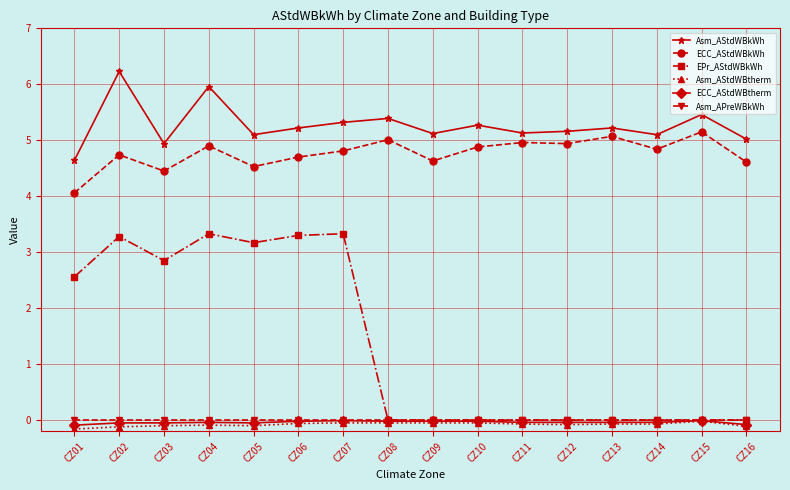

What is the total value across all series at CZ10?

10.1